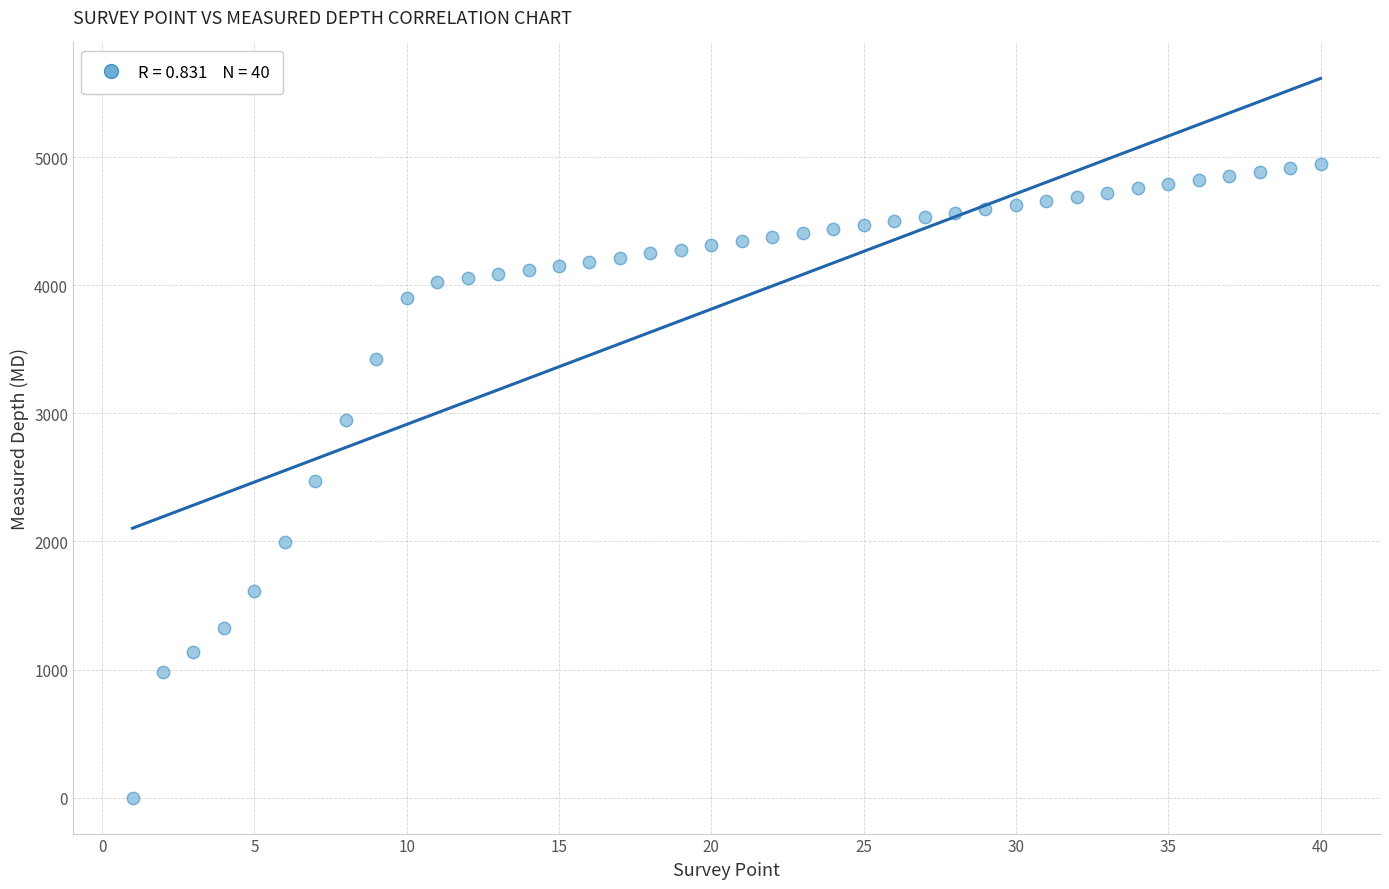

What is the range of X values (max minus min)?

39